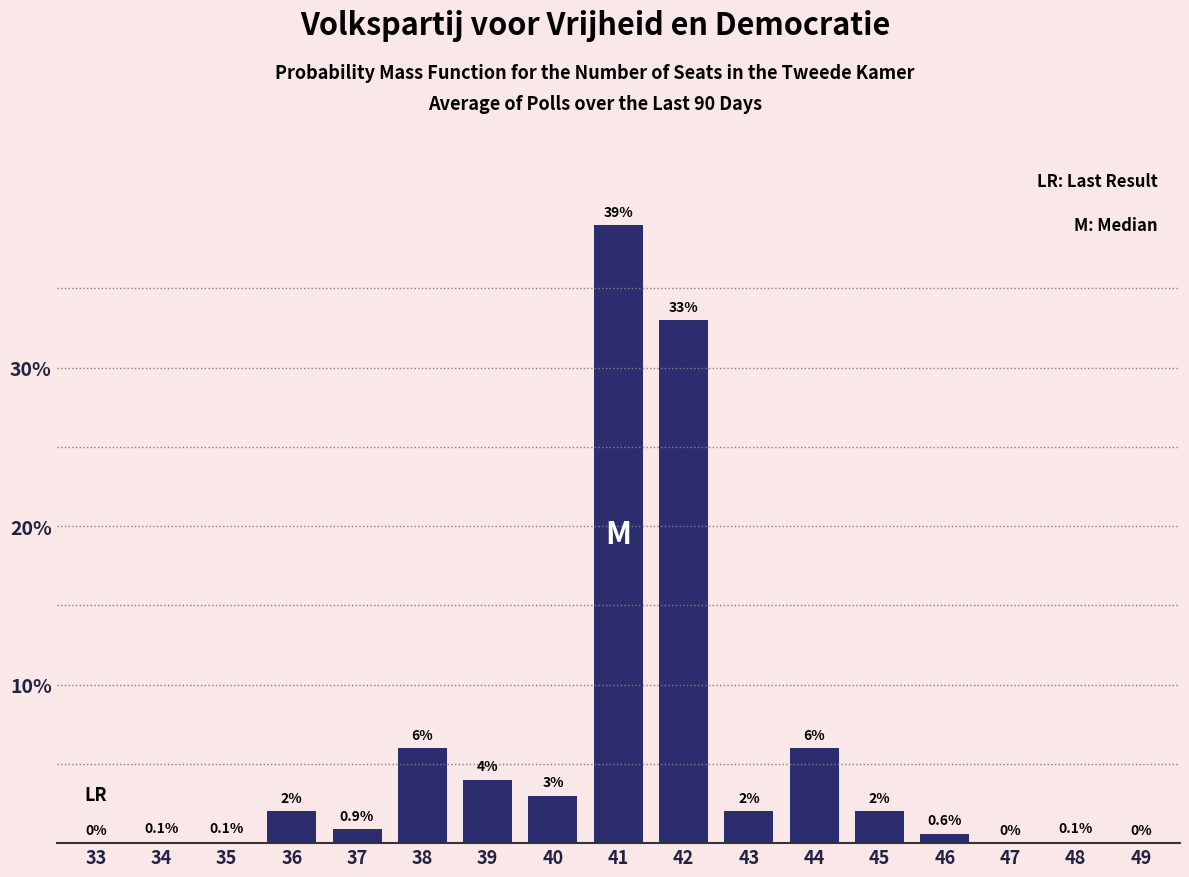

Reading right to left, extract all data points from this chart.

49=0.0	48=0.1	47=0.0	46=0.6	45=2.0	44=6.0	43=2.0	42=33.0	41=39.0	40=3.0	39=4.0	38=6.0	37=0.9	36=2.0	35=0.1	34=0.1	33=0.0